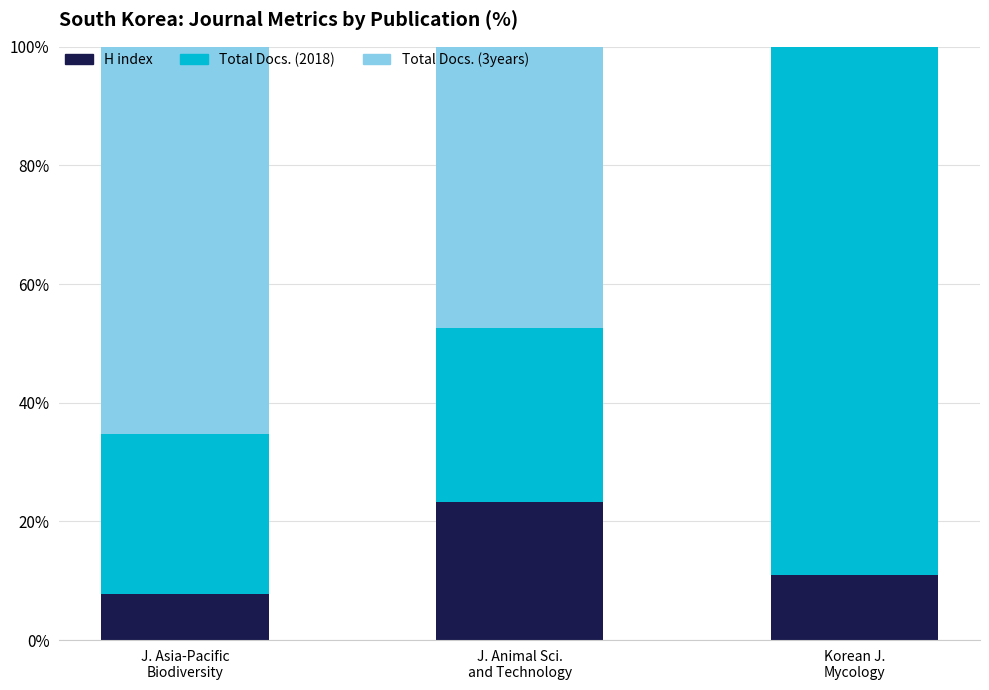

What is the sum of all H index values?

41.9